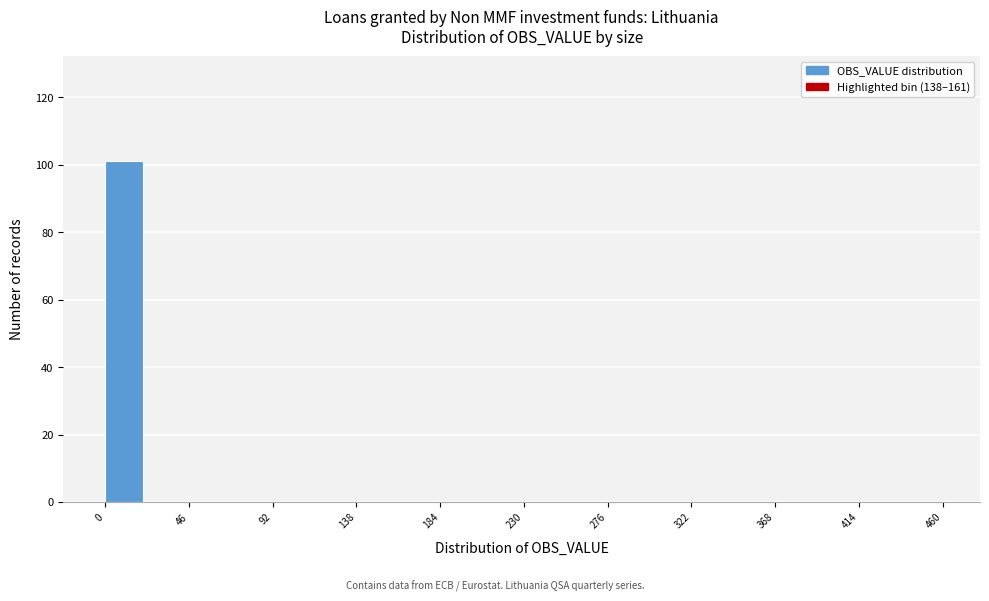

Reading left to right, list every bar in this chart as the range it spans on the x-axis followed by its height. Neither the bar edges nor the heights are printed on the chart, so give them approximately, as read against the axes.

0 to 23: 102
23 to 46: 0
46 to 69: 0
69 to 92: 0
92 to 115: 0
115 to 138: 0
138 to 161: 0
161 to 184: 0
184 to 207: 0
207 to 230: 0
230 to 253: 0
253 to 276: 0
276 to 299: 0
299 to 322: 0
322 to 345: 0
345 to 368: 0
368 to 391: 0
391 to 414: 0
414 to 437: 0
437 to 460: 0